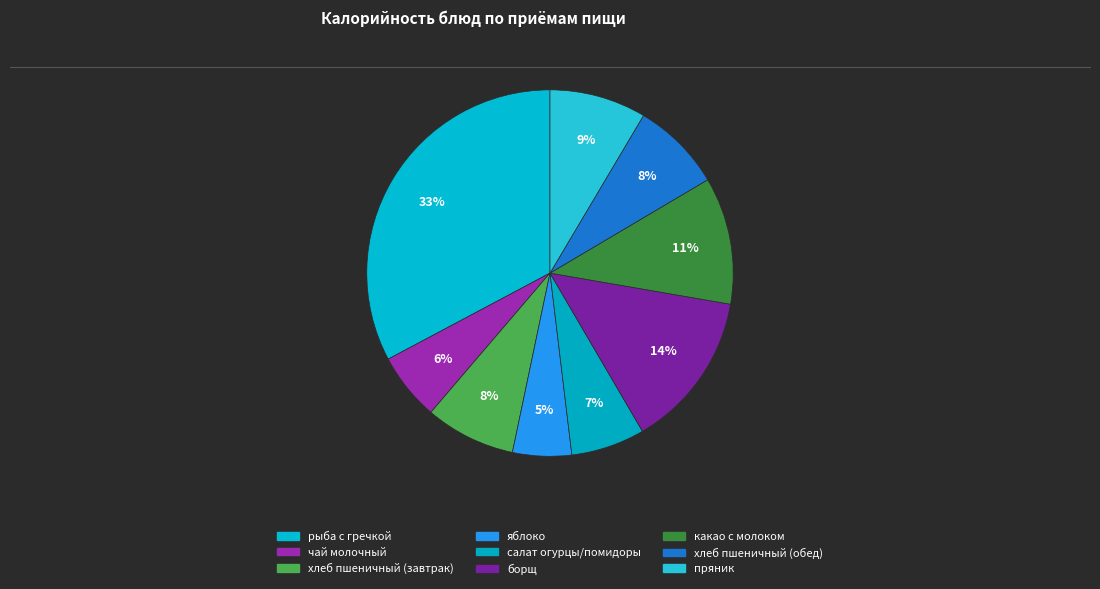

To the nearest percent, what is the difference between the largest and smallest slice percentages?

28%